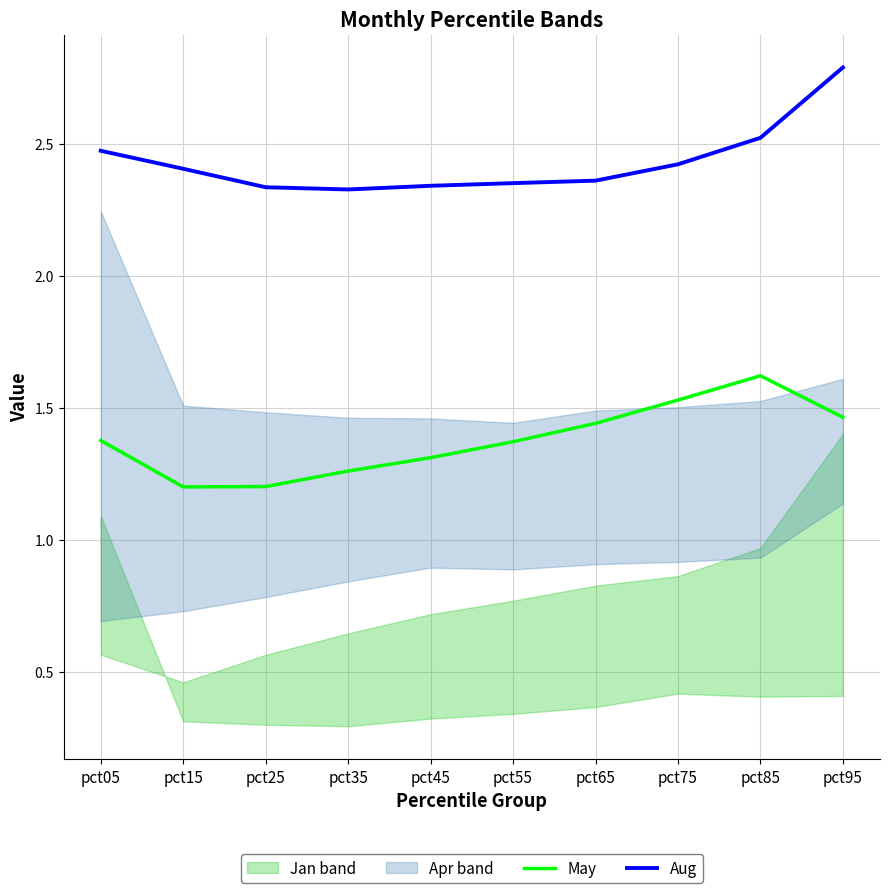

What is the value of the May point at the 4th from the left?

1.3